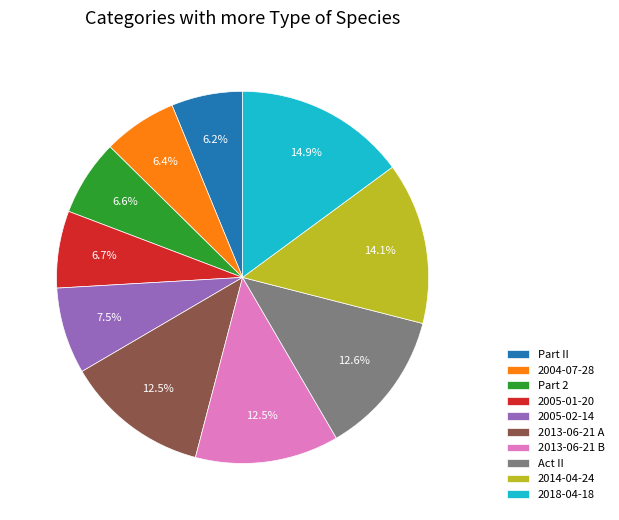

Count the number of slices in the pie.

10